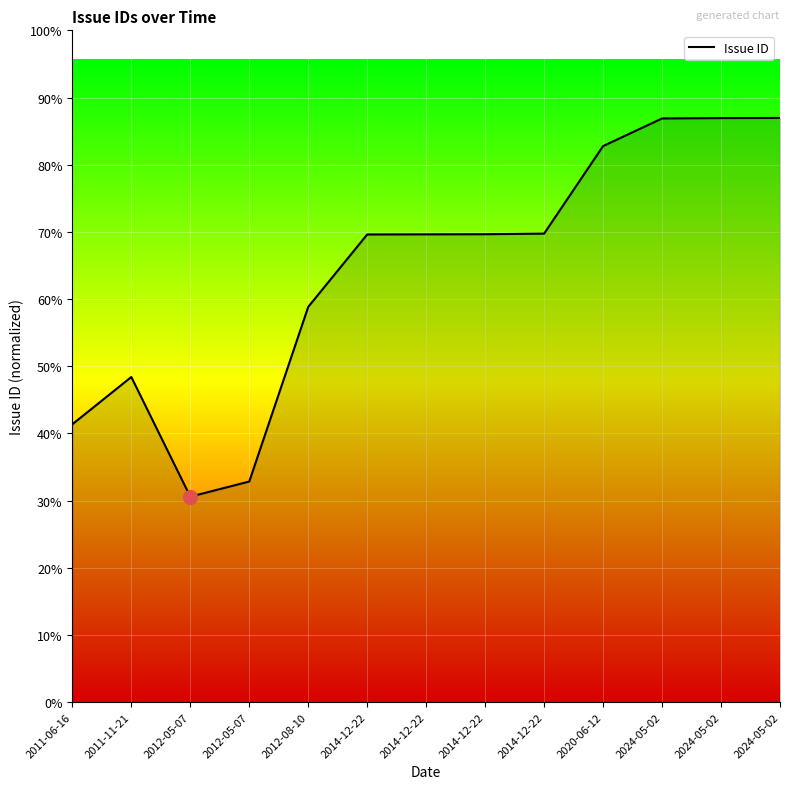

How many points are higher than both their immediate neighbors (excluding endpoints)?

1